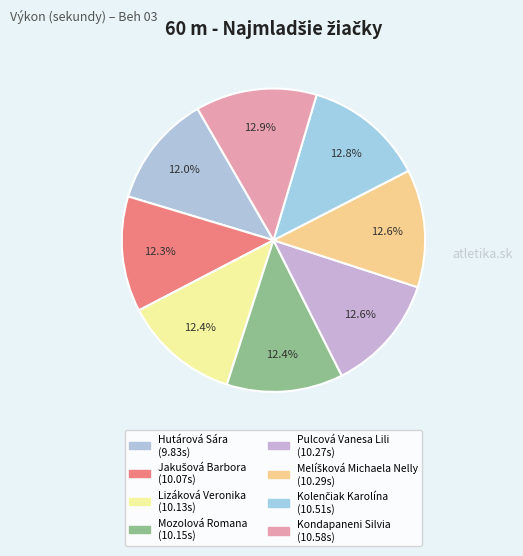

Count the number of slices in the pie.

8